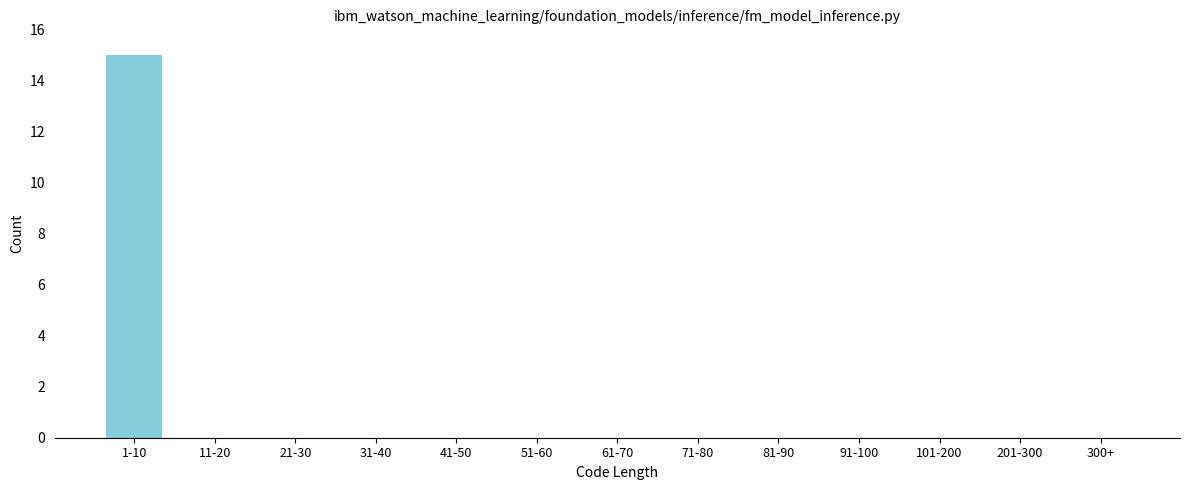

Reading right to left, extract all data points from this chart.

300+=0	201-300=0	101-200=0	91-100=0	81-90=0	71-80=0	61-70=0	51-60=0	41-50=0	31-40=0	21-30=0	11-20=0	1-10=15